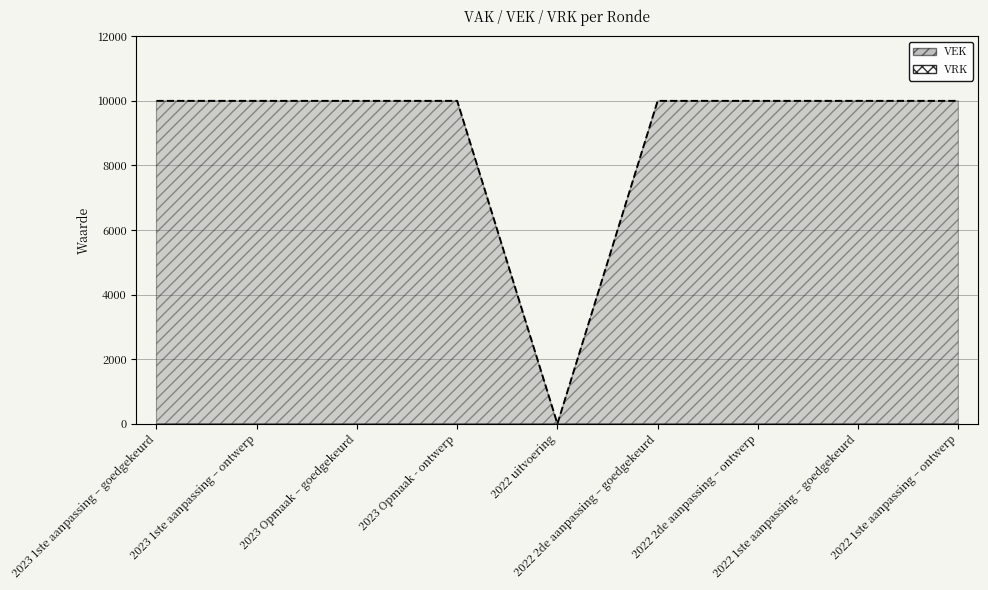

At which category does the chart reach its peak across all series?

2023 1ste aanpassing – goedgekeurd